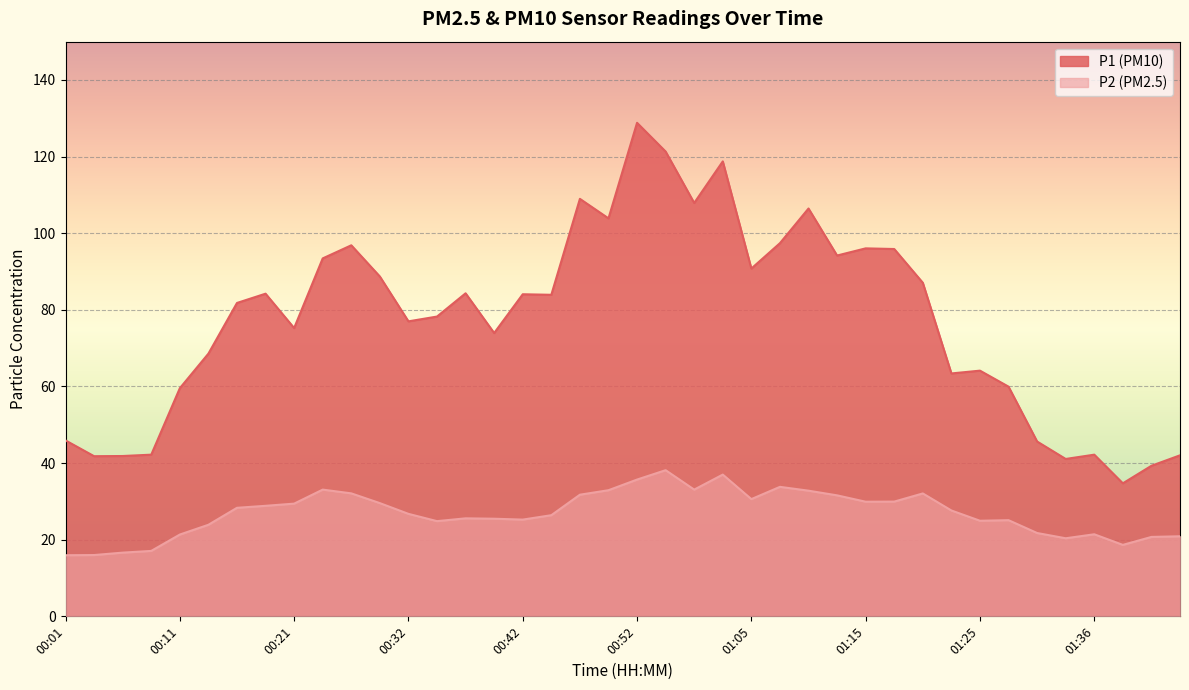

Which series has the largest total across all categories?

P1 (PM10)